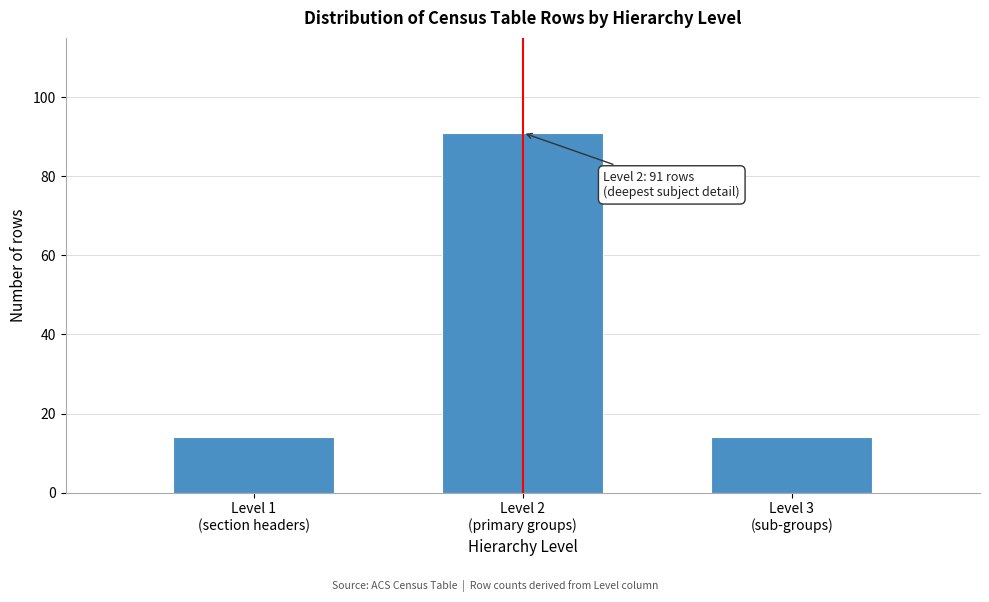

Reading right to left, list all the values displayed in this chart.

14	91	14